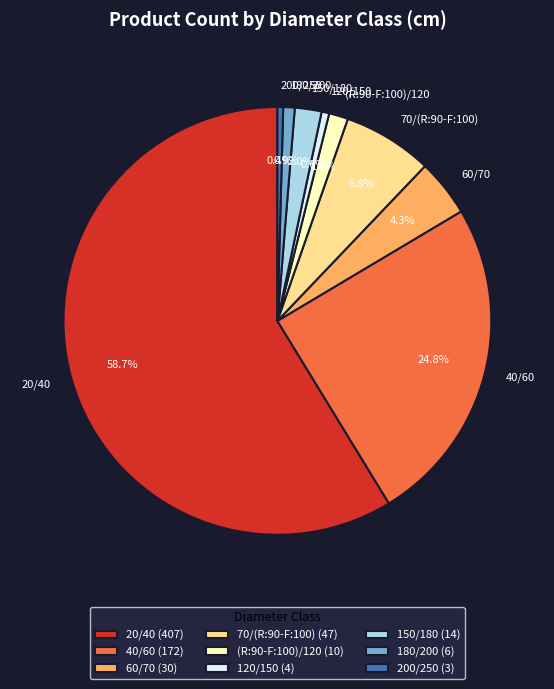

Which has a higher value, 70/(R:90-F:100) or 150/180?

70/(R:90-F:100)